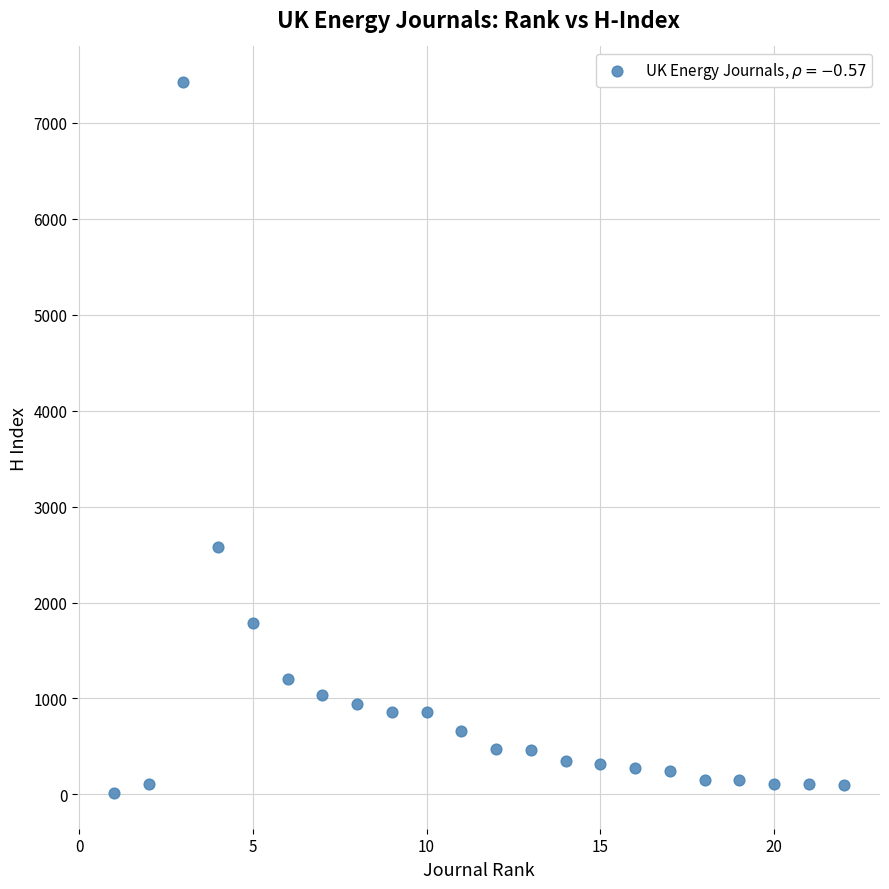

What Y value in the scatter plot is closest to 3719?

2575